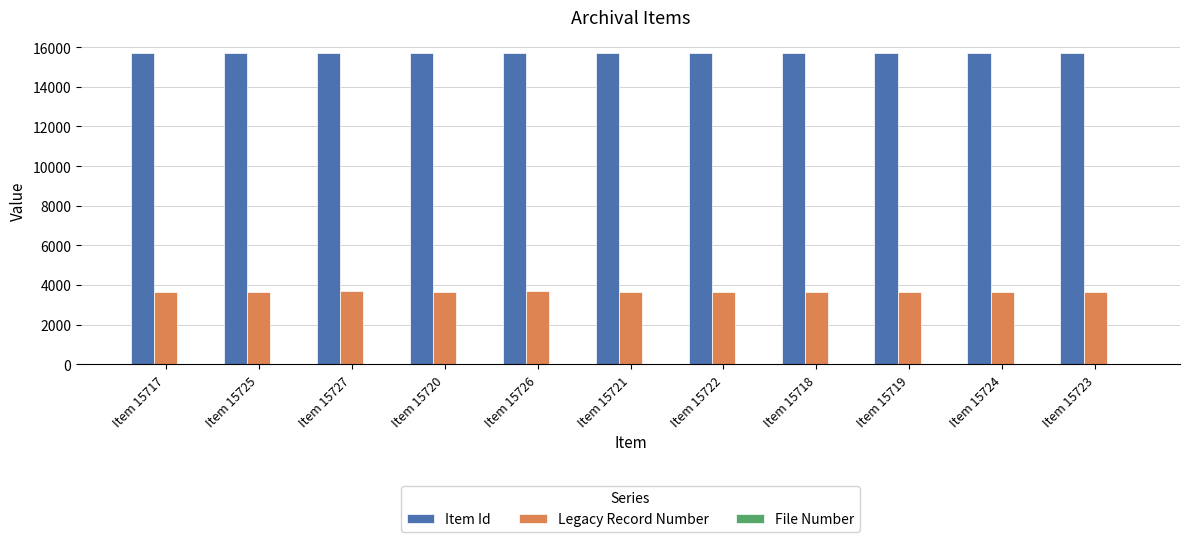

What is the greatest value displayed?

15727